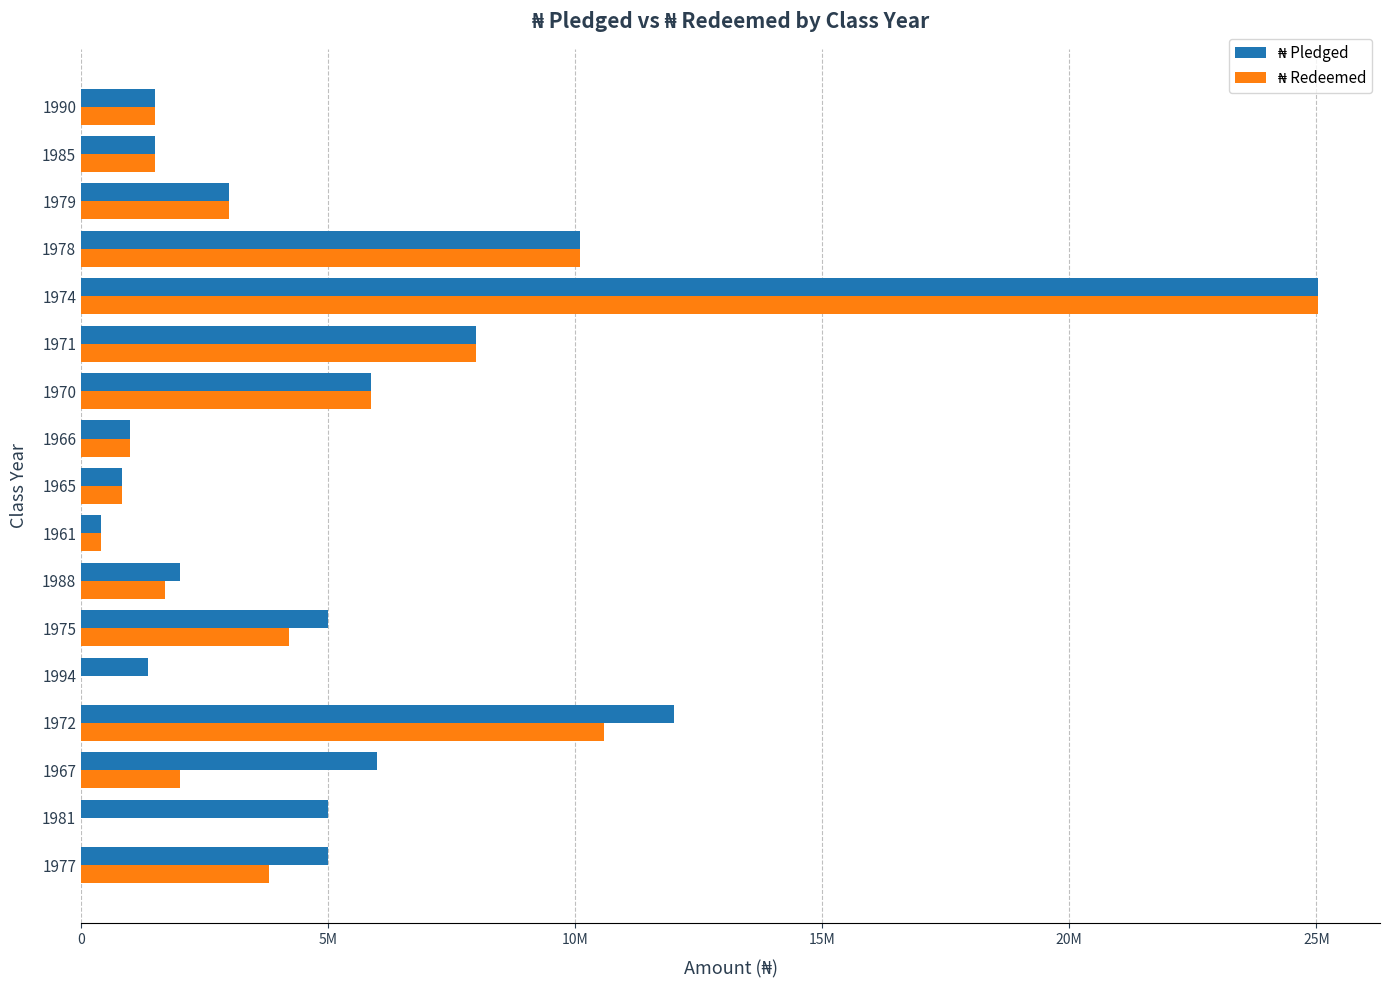

Which series has the widest spread of values?

₦ Redeemed